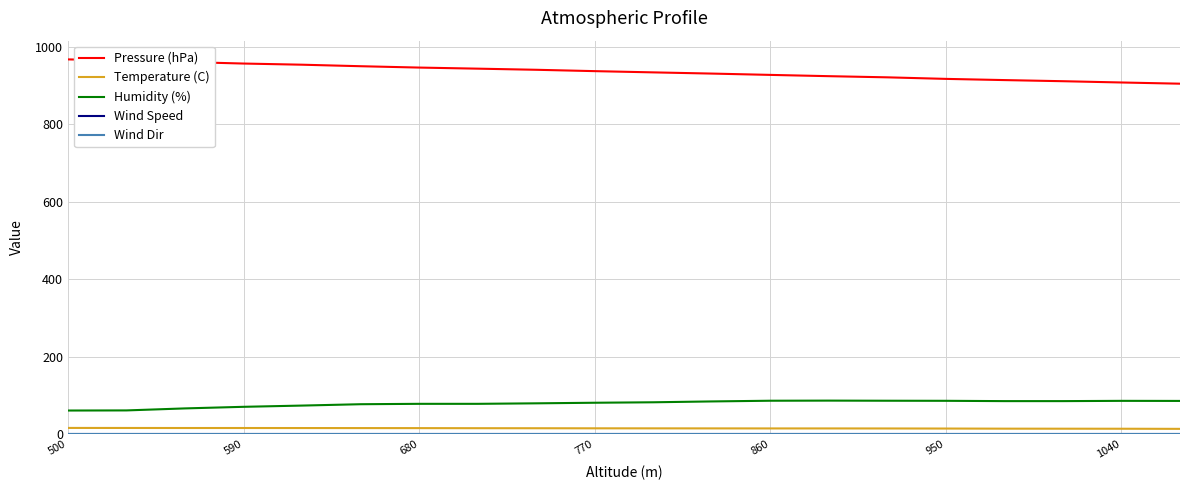

Does the chart display data point markers on the line(s)?

No